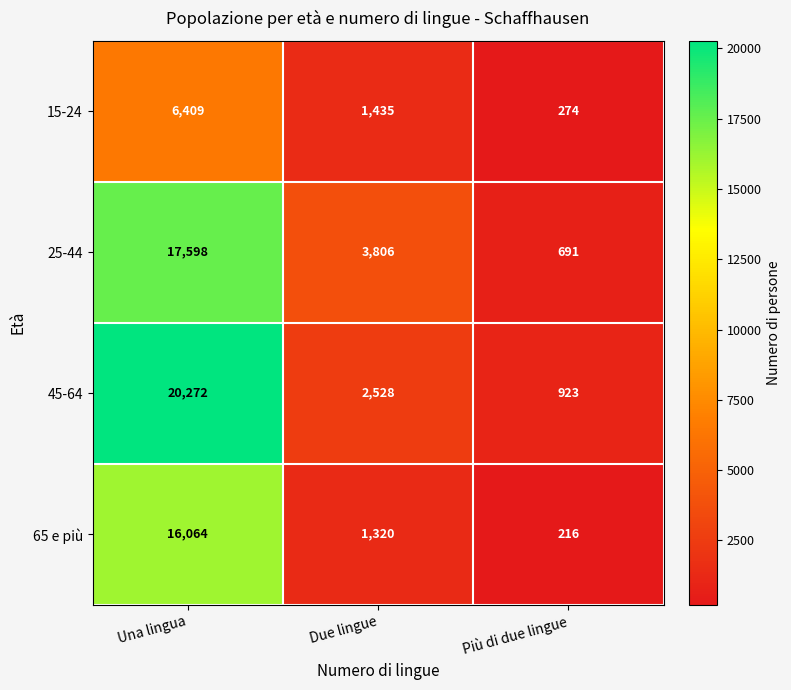

Is it true that 15-24 equals 2420 at Due lingue?

False